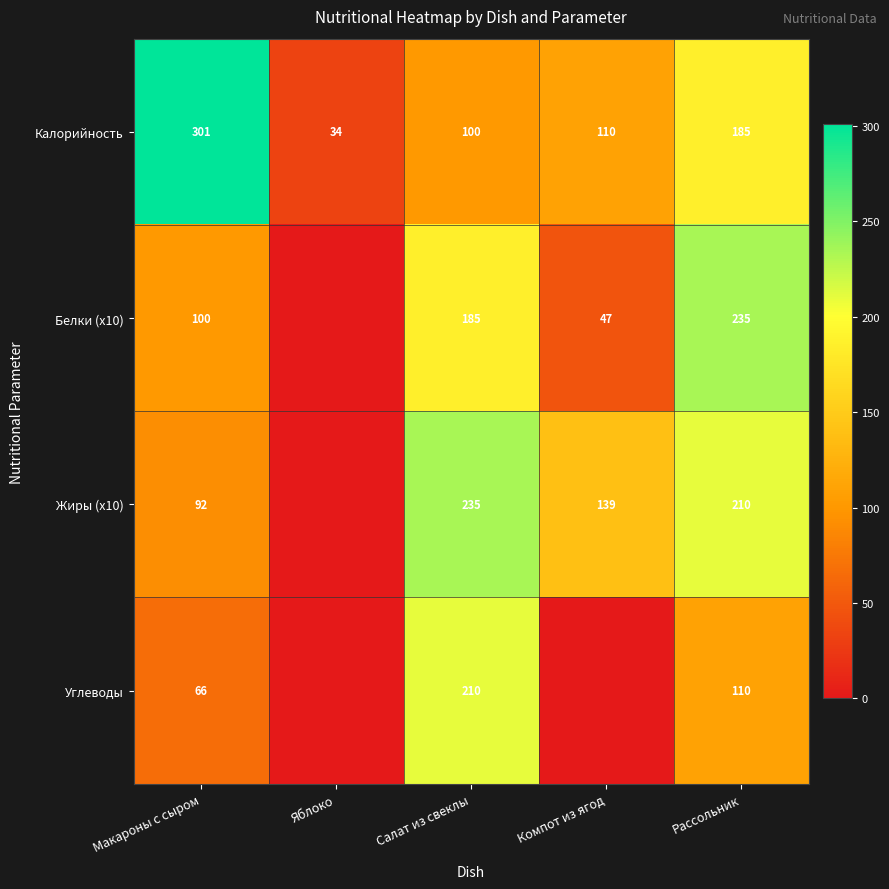

What is the lowest value of the Калорийность series?

34